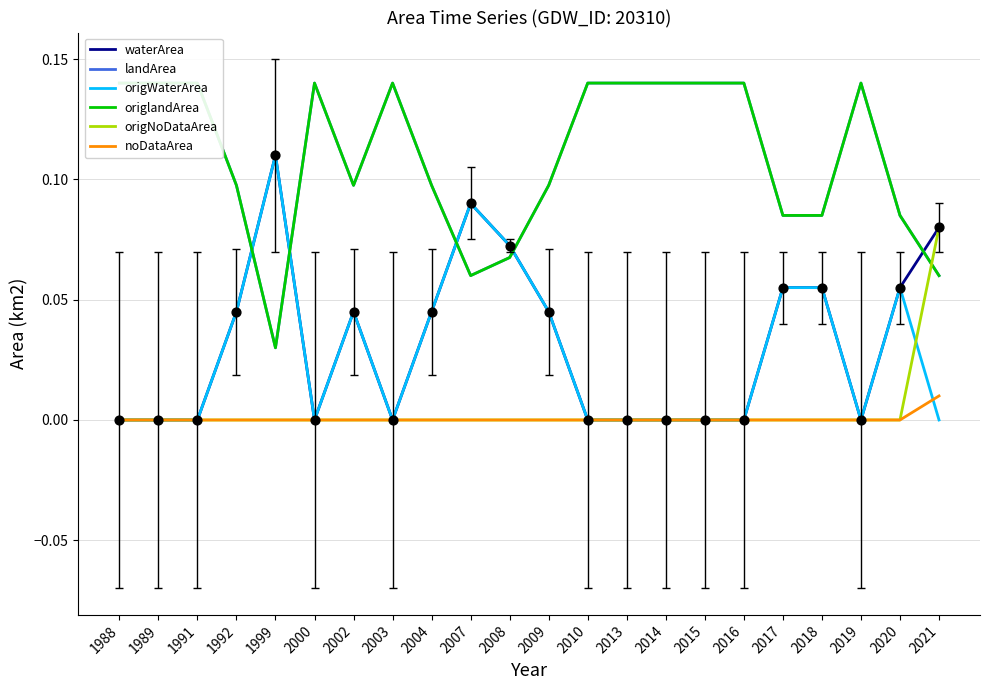

Is the value of landArea at 2017 greater than the value of origlandArea at 2008?

Yes